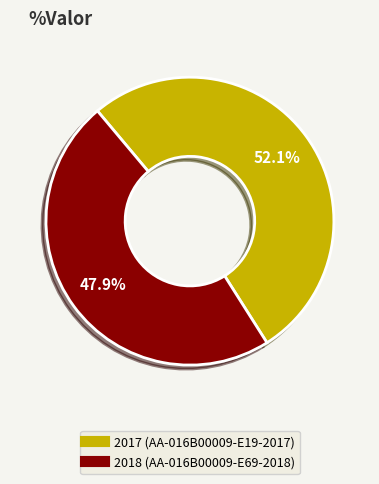

To the nearest percent, what percentage of the pie is 2017 (AA-016B00009-E19-2017)?

52%